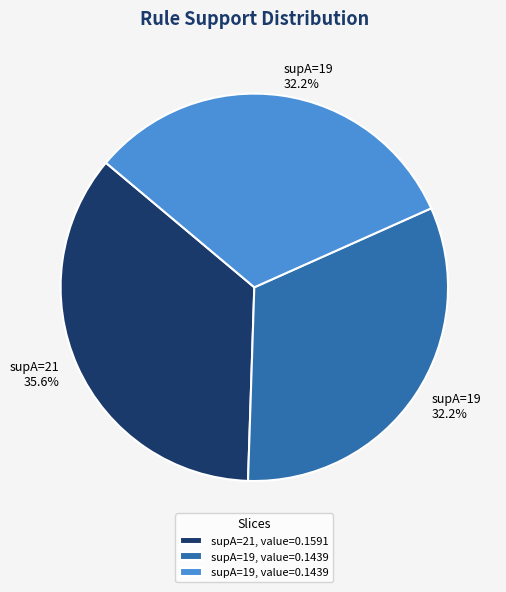

Does any single category account for the majority?

No